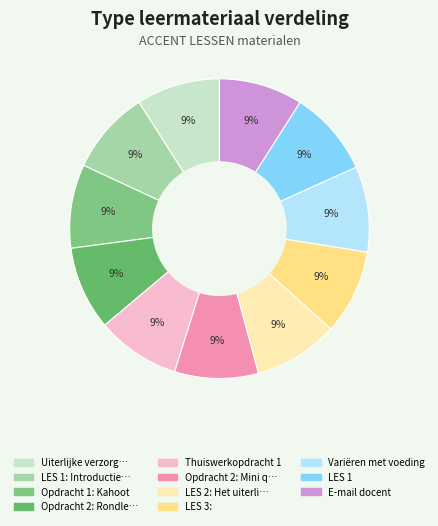

Does any single category account for the majority?

No